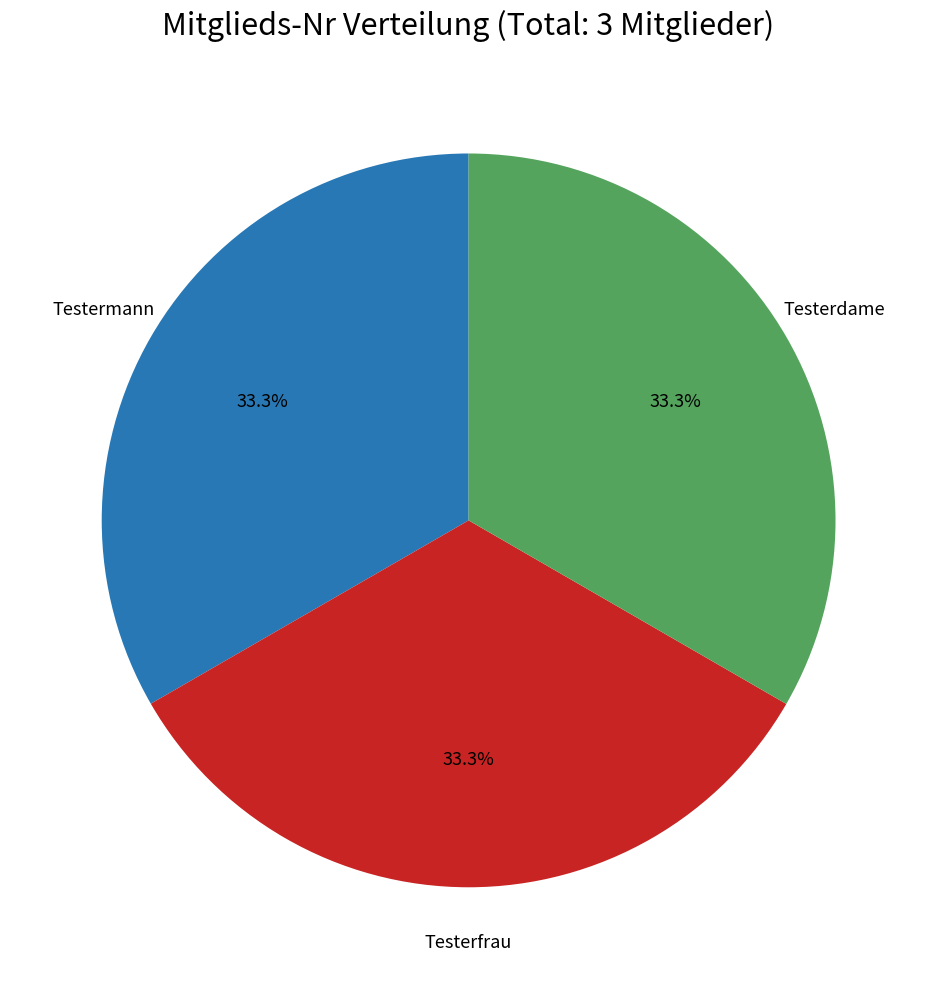

Is there a majority slice in this chart?

No